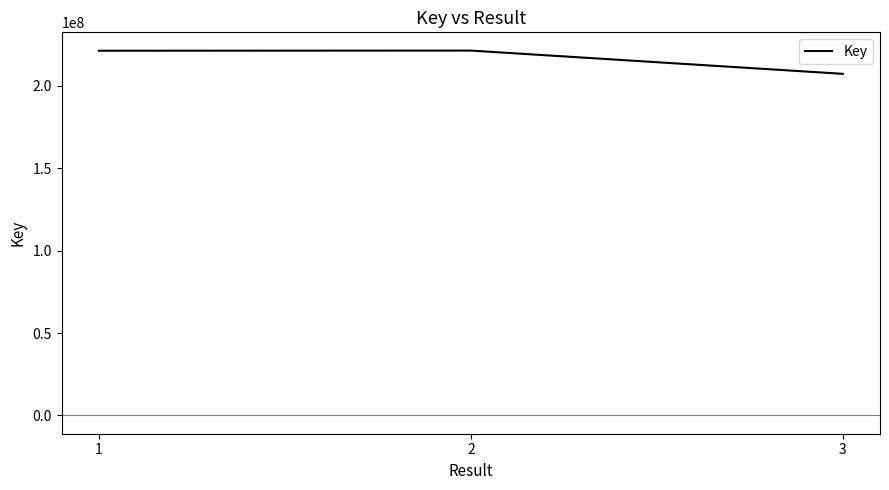

How many lines are shown in the chart?

1